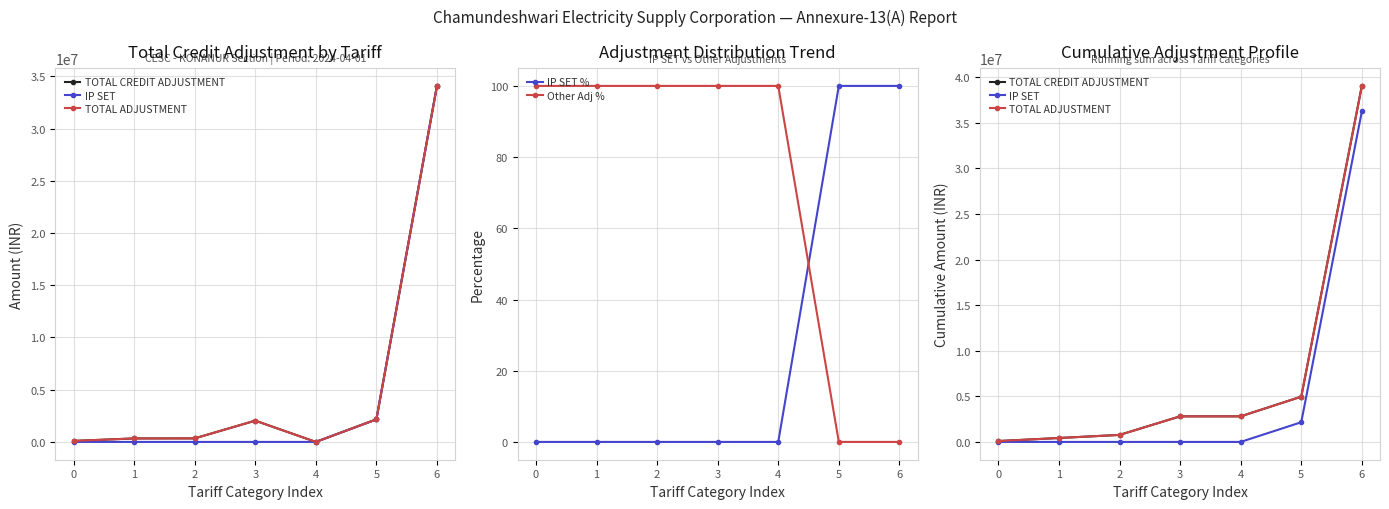

Which has a higher value, 0 or 2?

2